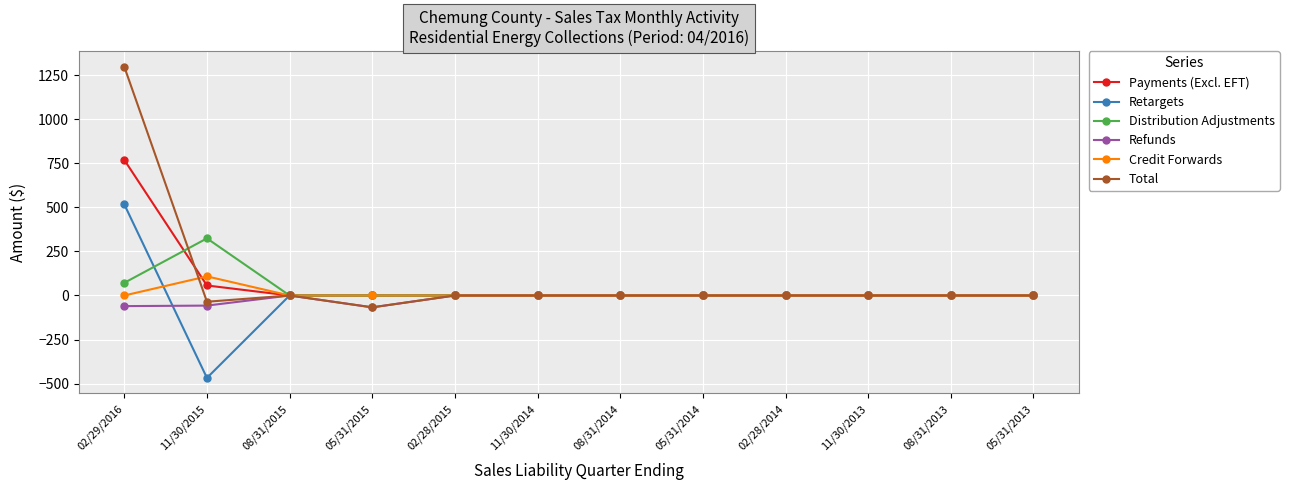

Which series has the largest range (max minus min)?

Total